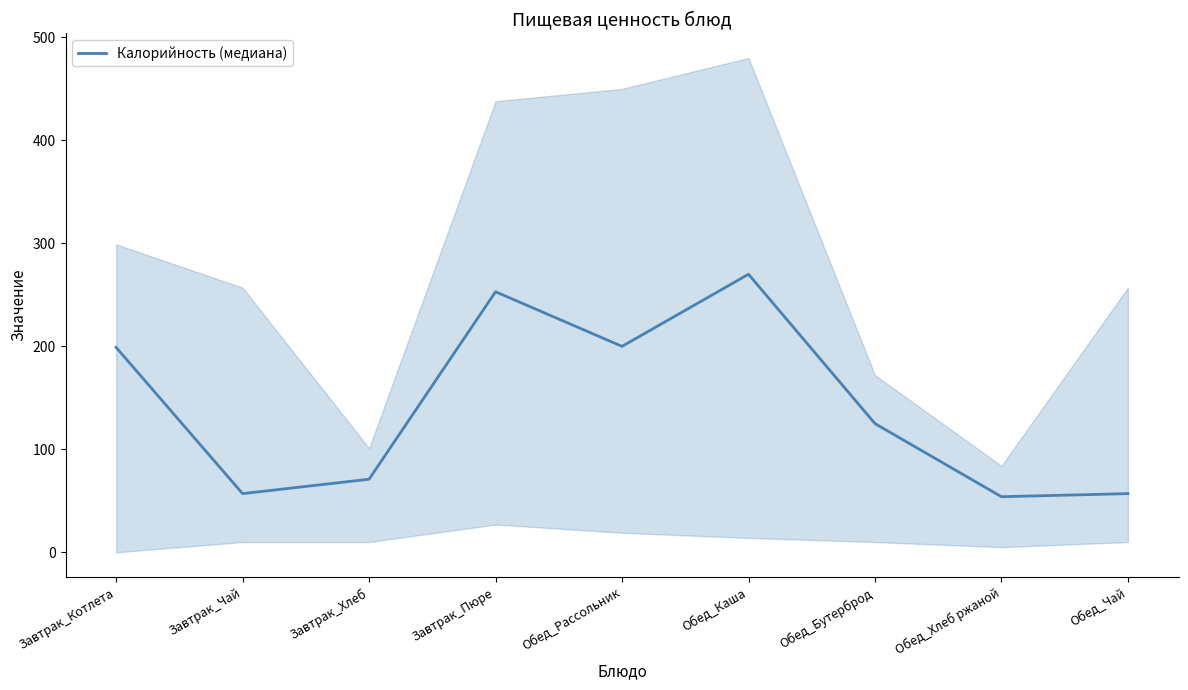

What is the average value?

143